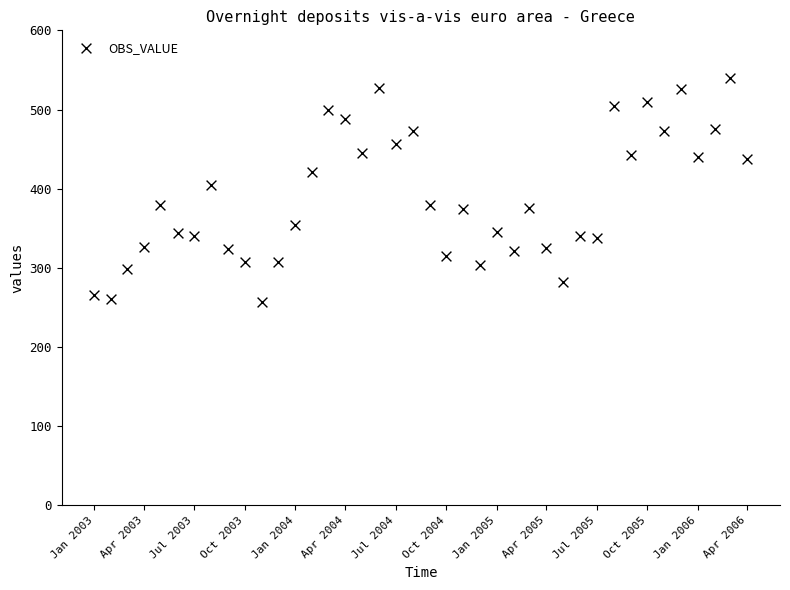

What Y value in the scatter plot is closest to 398?

405